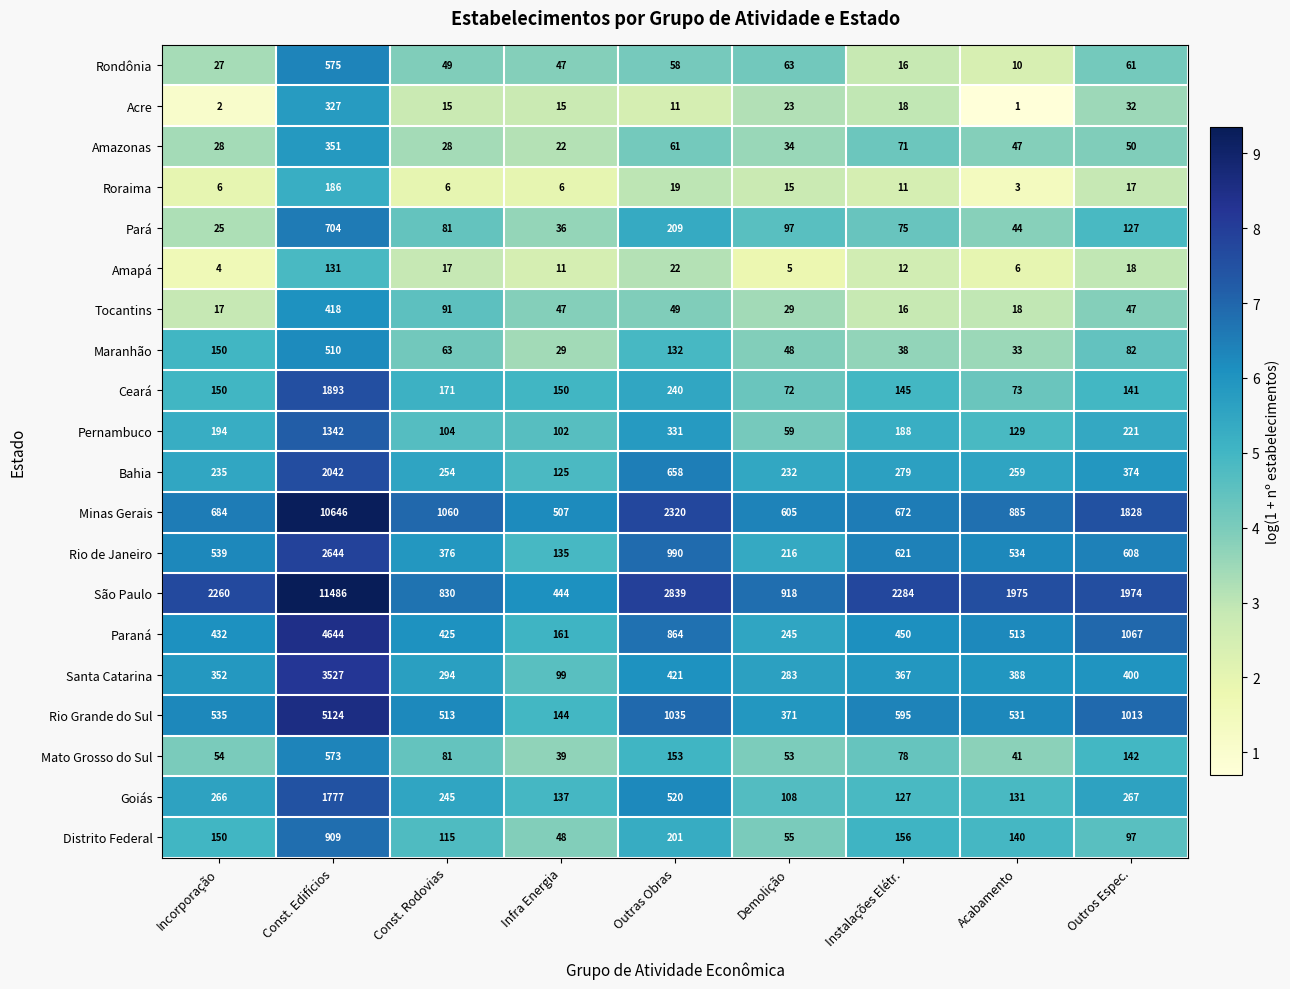

What is the sum of the Maranhão values at Demolição and Acabamento?

81